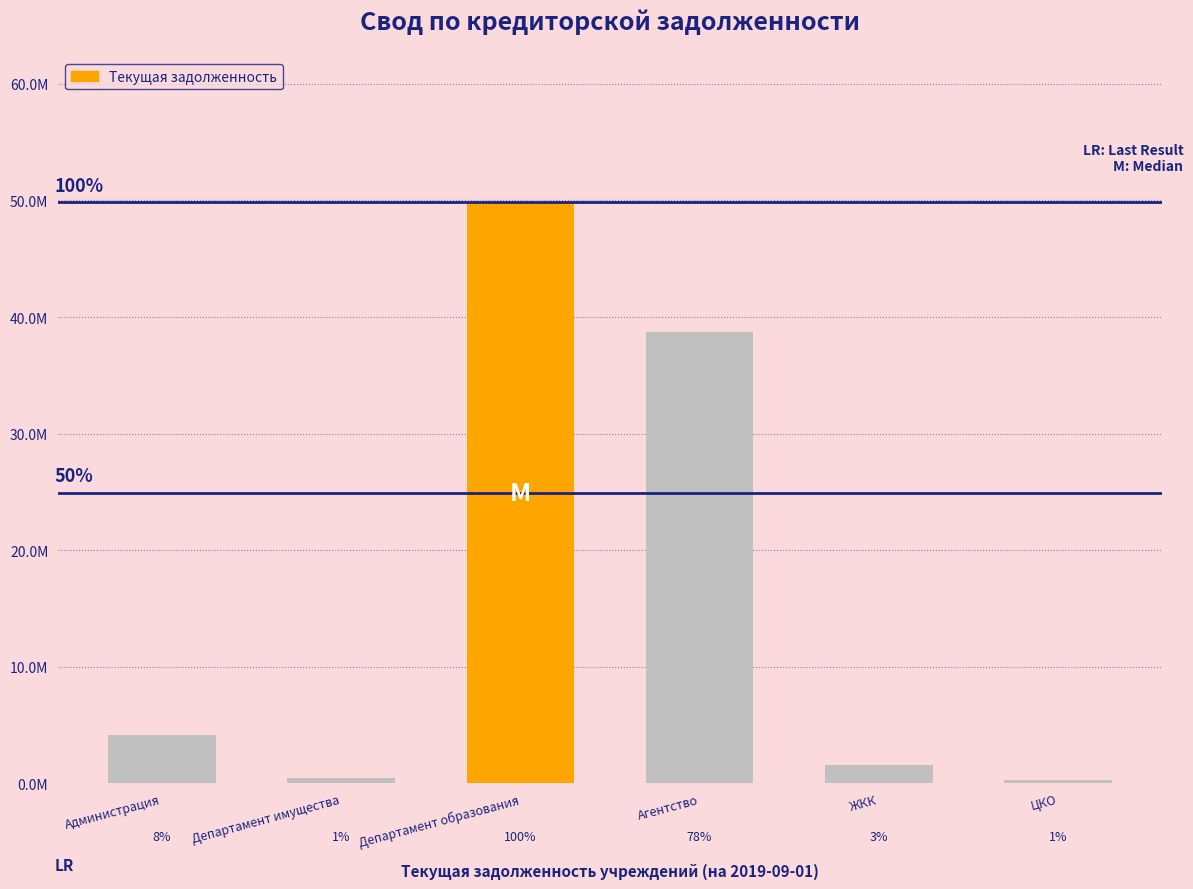

Does the chart contain any negative values?

No